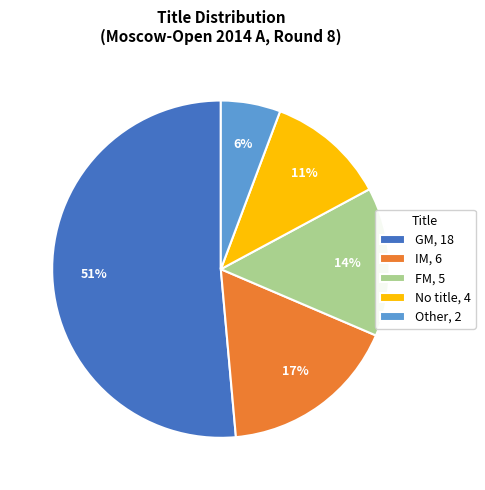

To the nearest percent, what is the average slice percentage?

20%